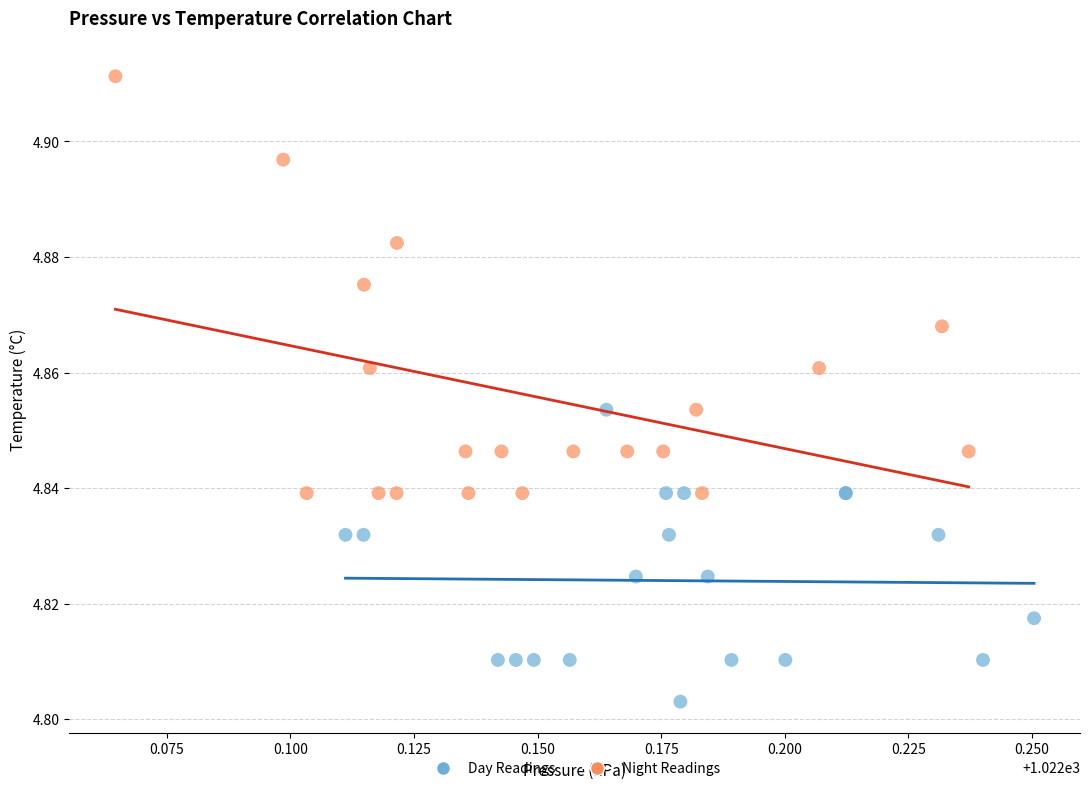

Which series has the largest Y range (max minus min)?

Night Readings